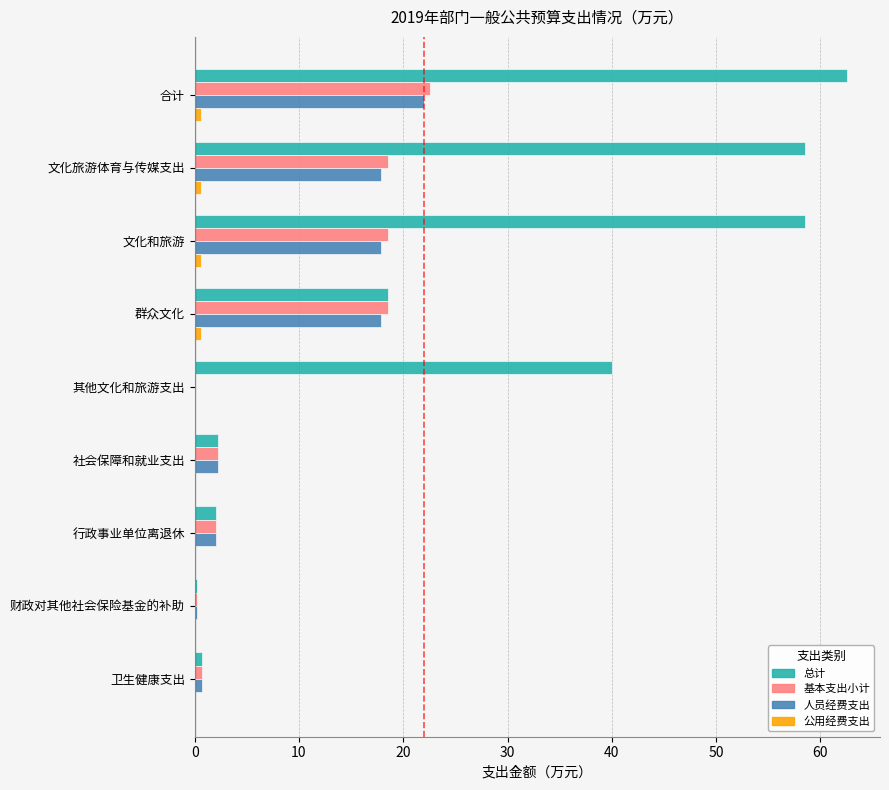

What is the greatest value displayed?

62.6